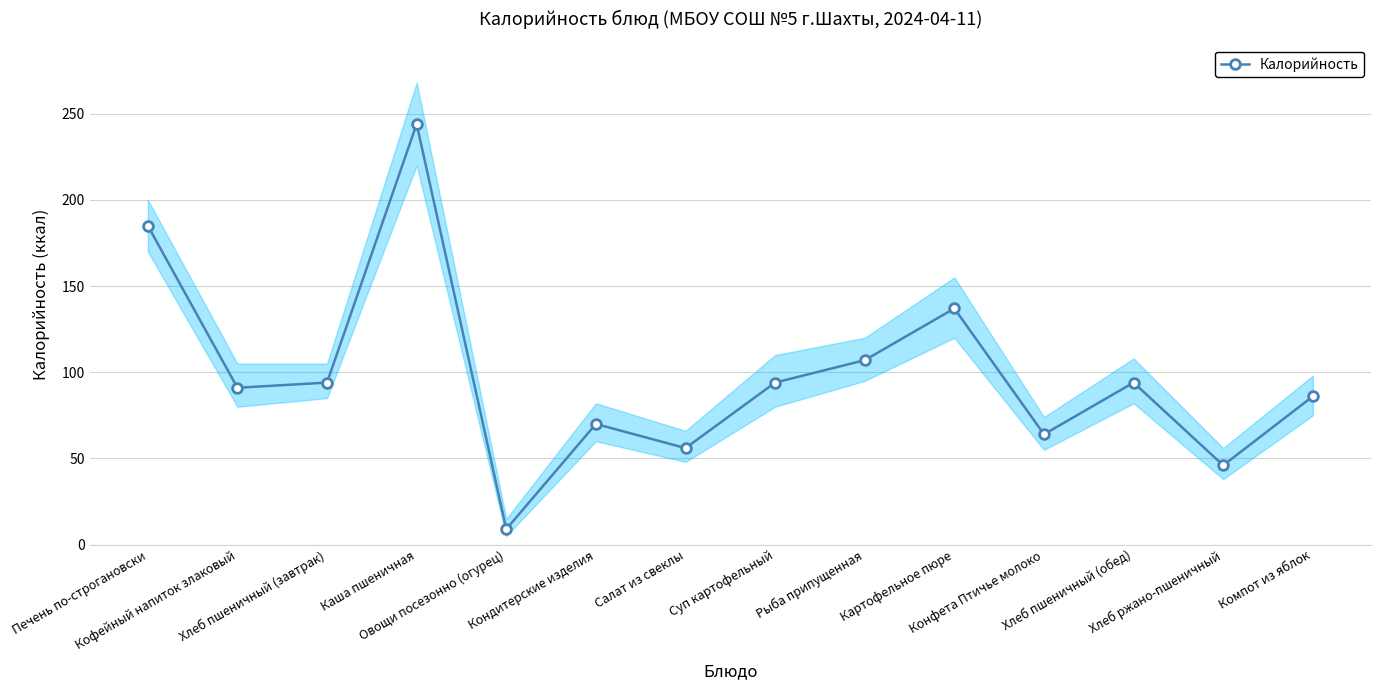

True or false: there are more than 2 points higher than both neighbors.

True